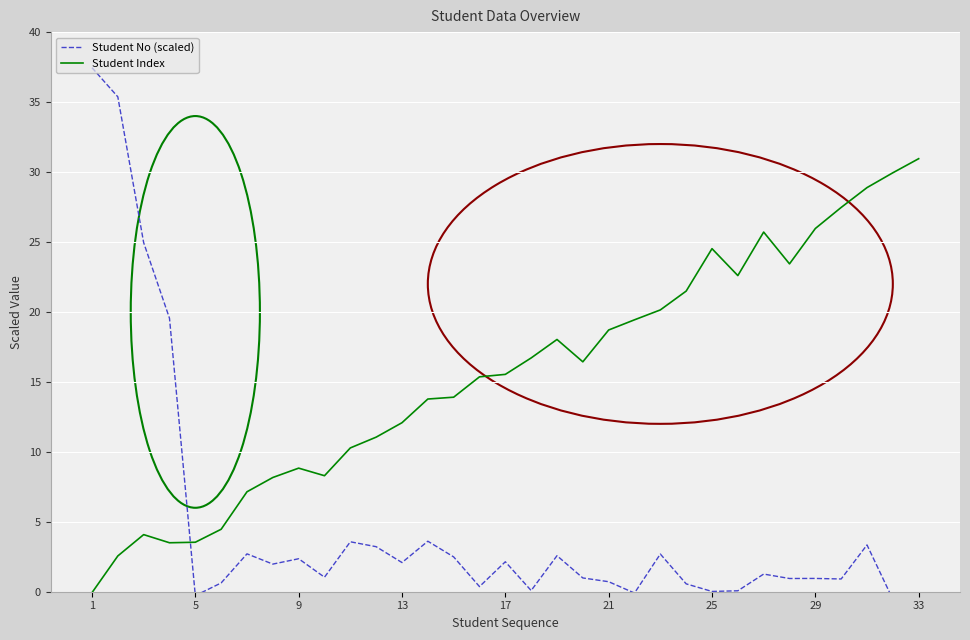

What is the sum of all Student No (scaled) values?

156.9